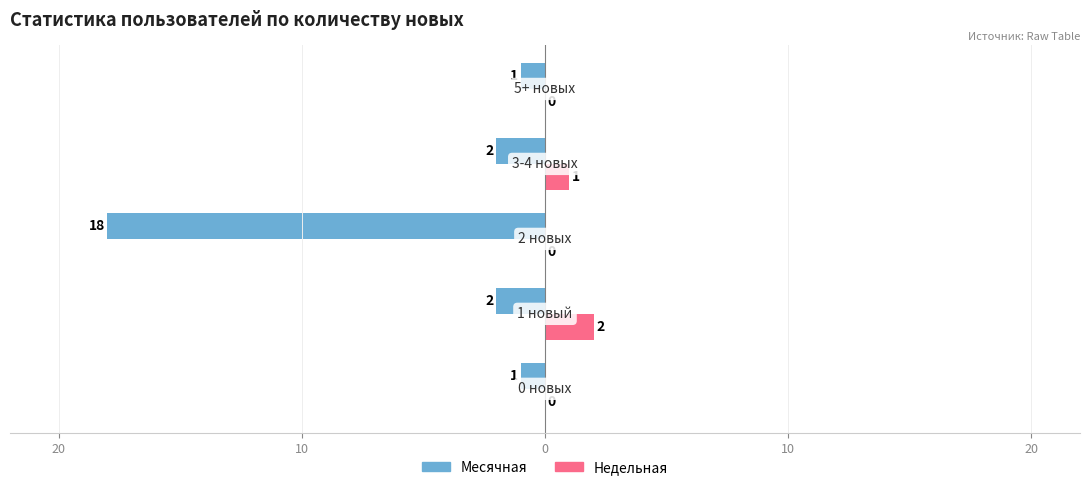

How many Недельная values are between 0 and 1?

4